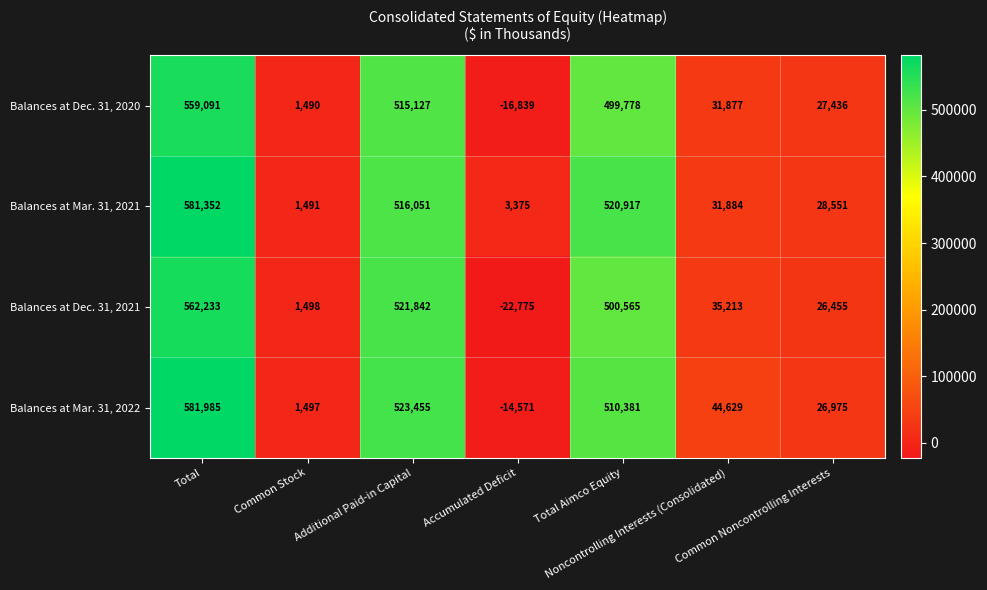

List the series in order of their peak value, highest first.

Balances at Mar. 31, 2022, Balances at Mar. 31, 2021, Balances at Dec. 31, 2021, Balances at Dec. 31, 2020